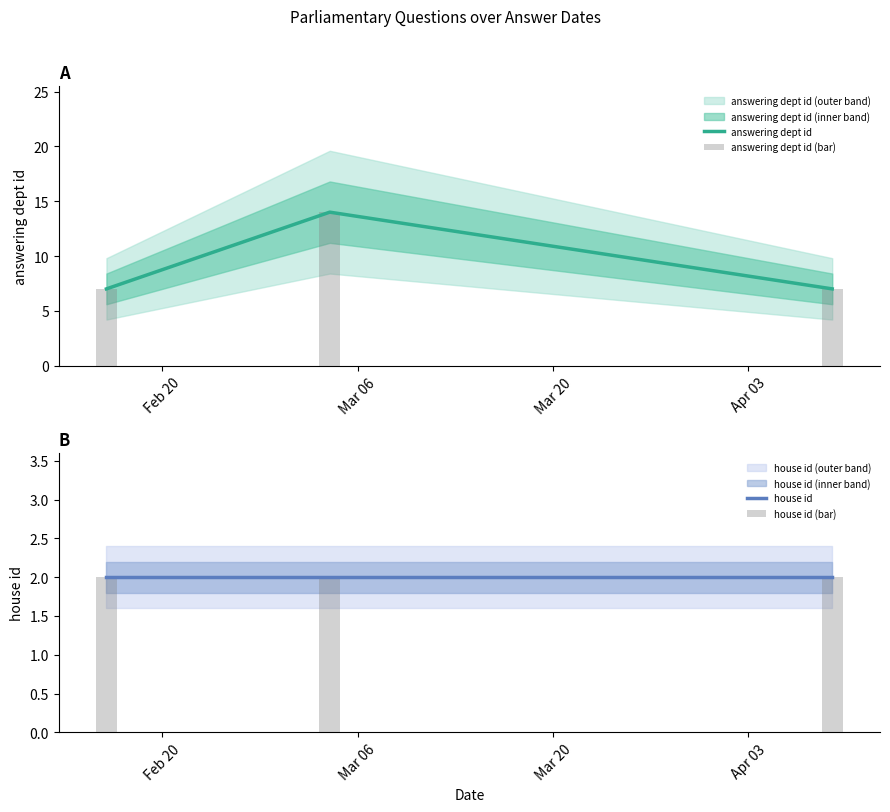

What is the maximum value for answering dept id (bar)?

14